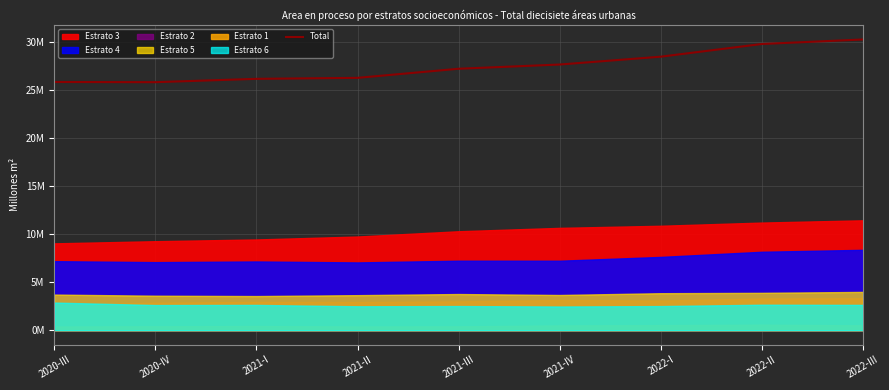

Reading left to right, transcribe all the data shown in this chart.

25.9	25.8	26.2	26.3	27.2	27.7	28.5	29.8	30.3